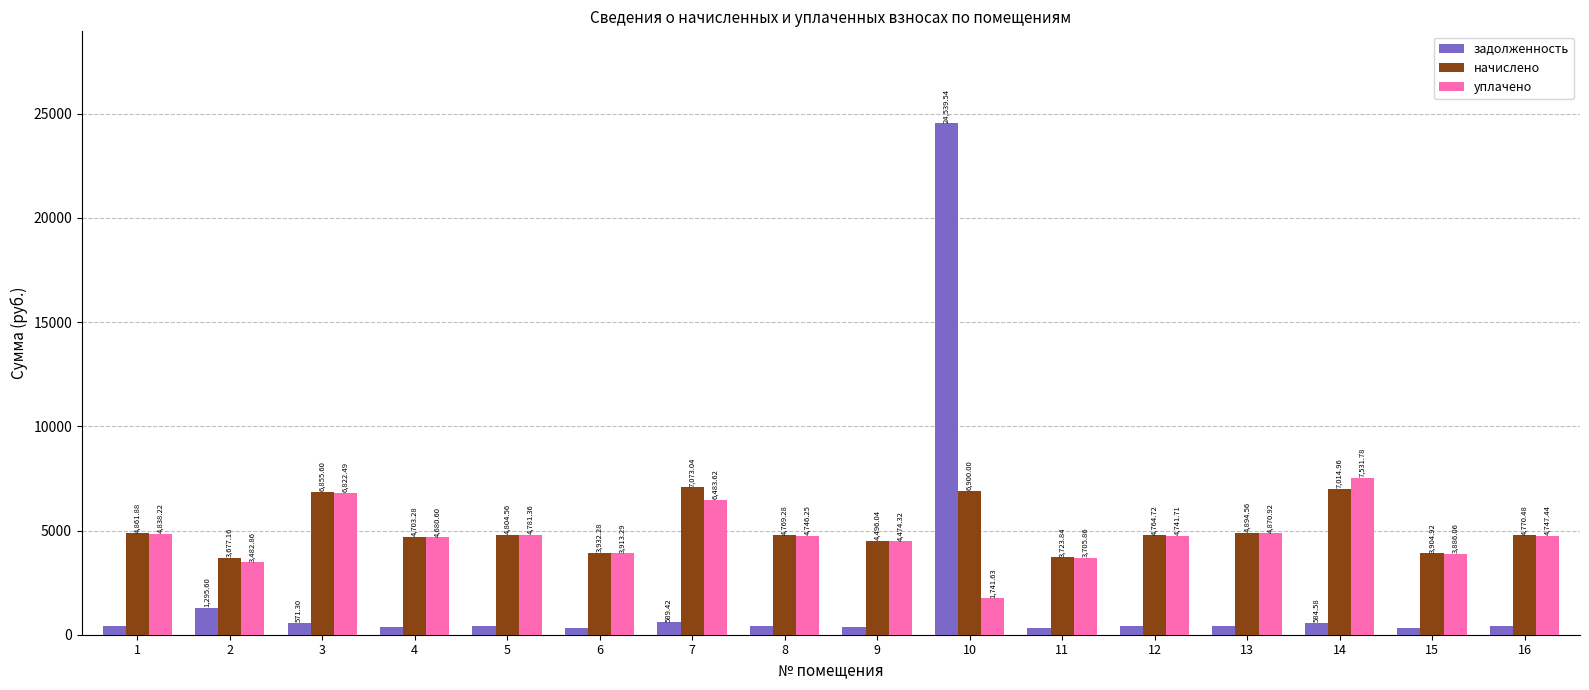

What is the difference between the maximum and minimum values in the задолженность series?

24229.2